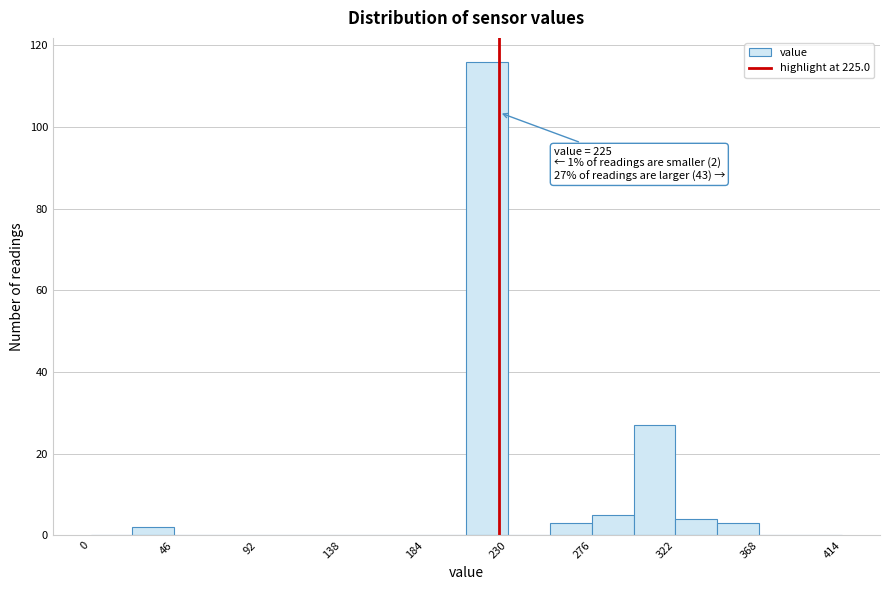

Which range on the x-axis has the tallest bar?

207 to 230